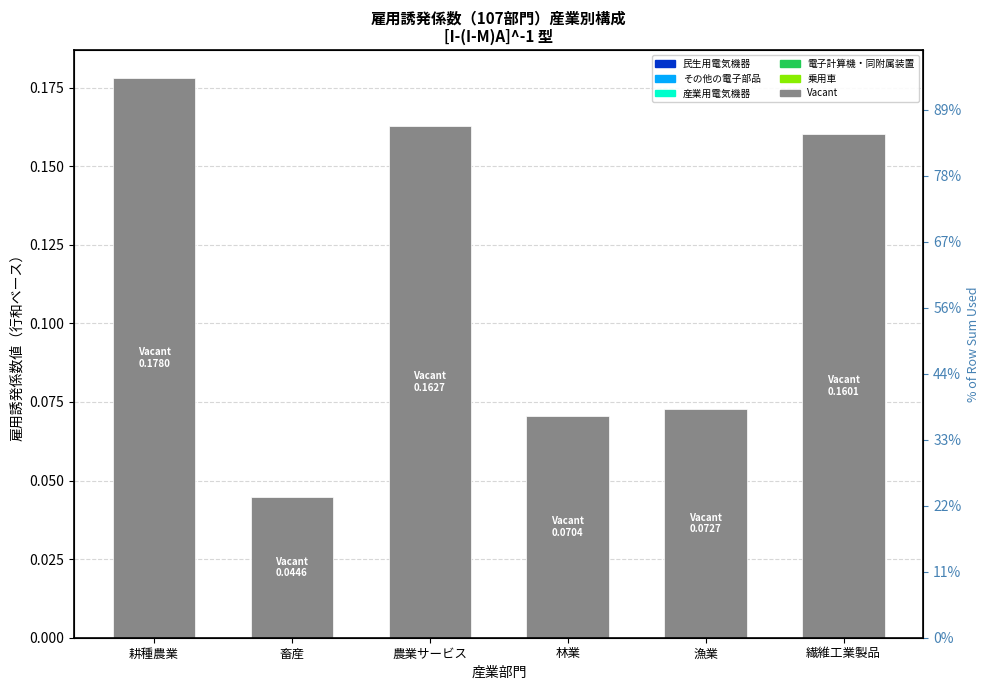

Count the number of categories in the chart.

6